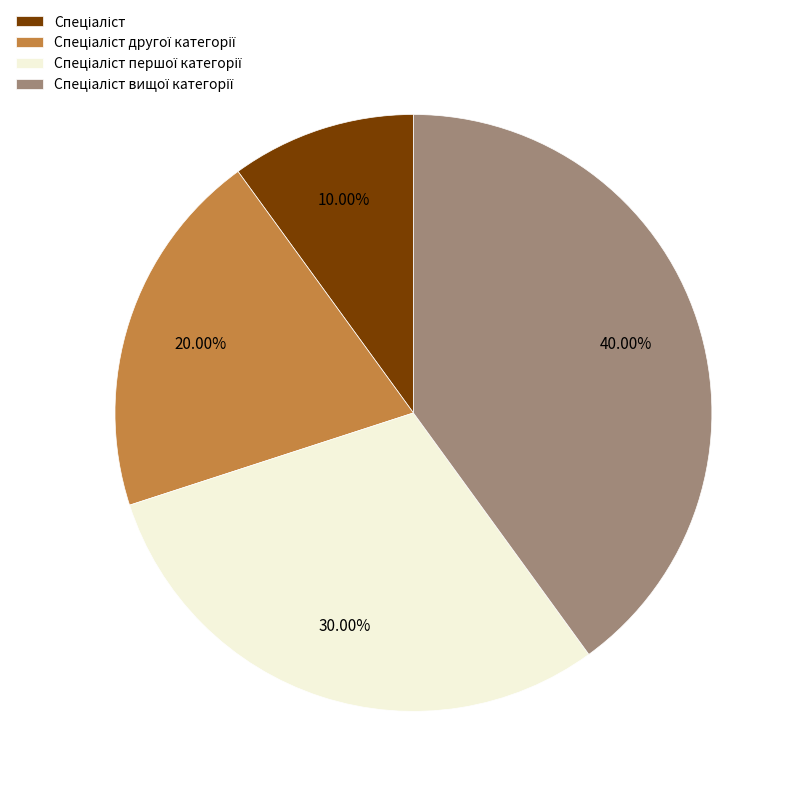

Is there a majority slice in this chart?

No